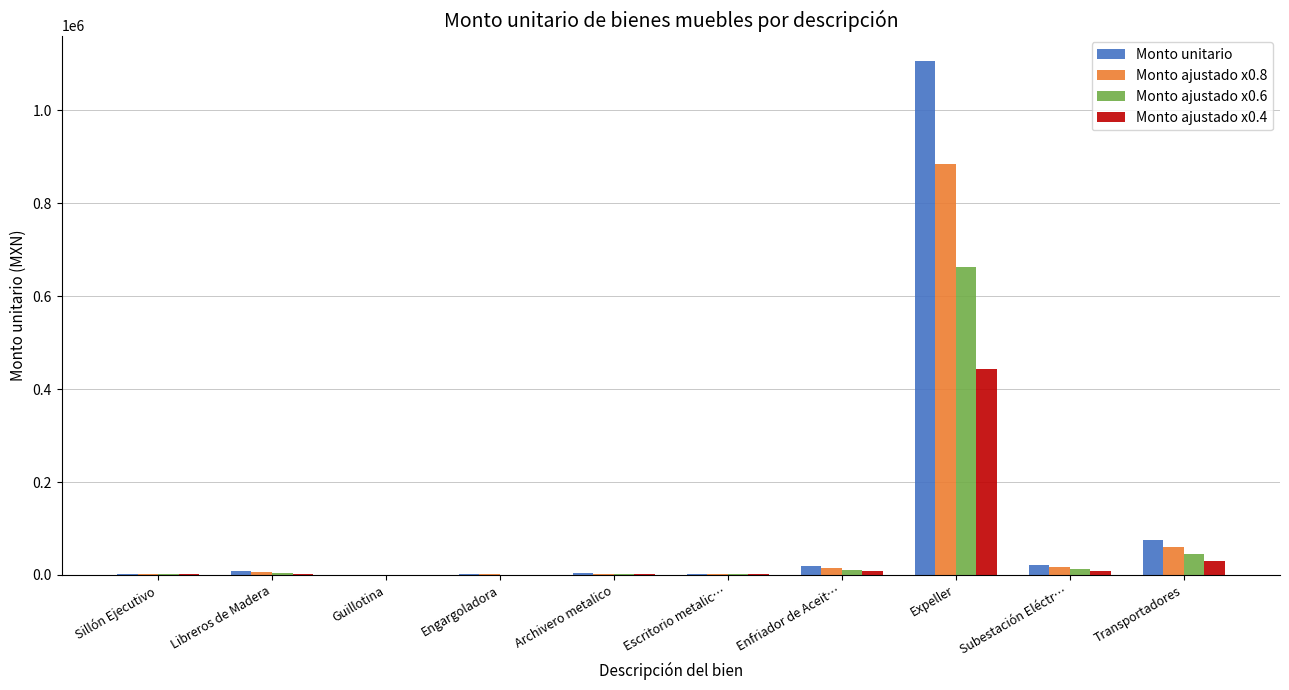

What is the sum of the Monto ajustado x0.8 values at Enfriador de Aceit… and Expeller?

899922.6